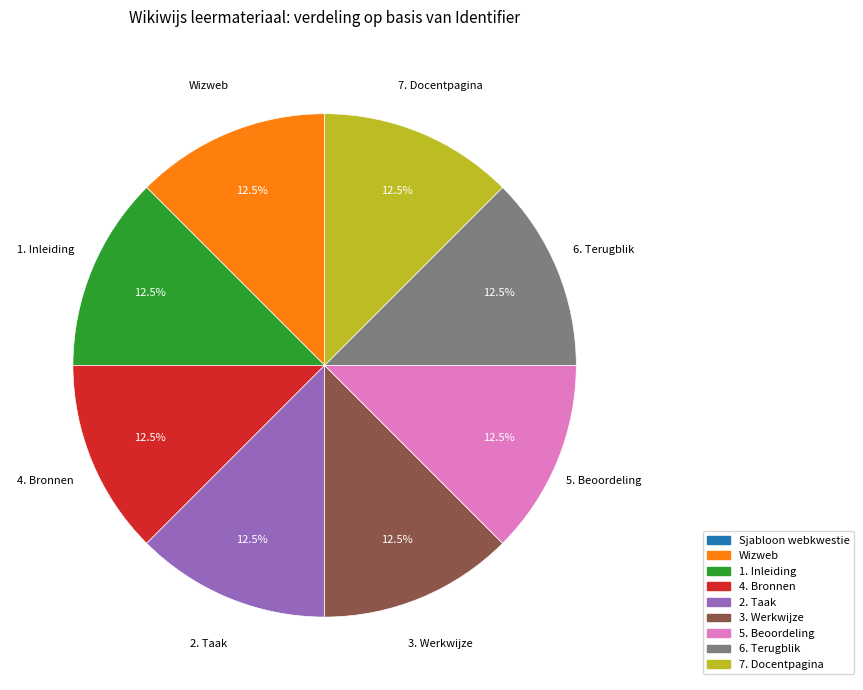

What percentage do 7. Docentpagina and 4. Bronnen together represent?

25.0%